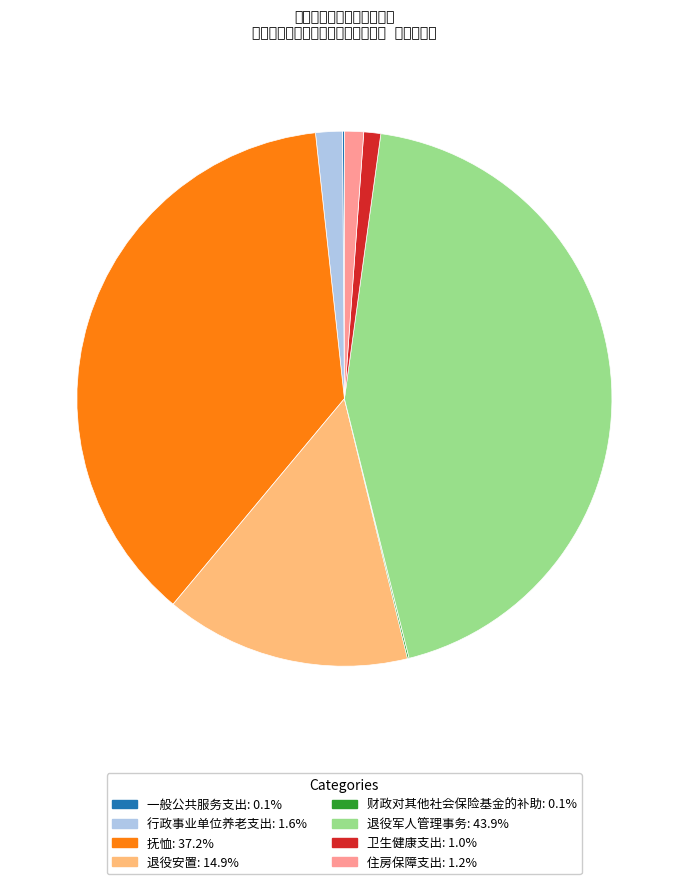

Which has a higher value, 抚恤 or 退役军人管理事务?

退役军人管理事务